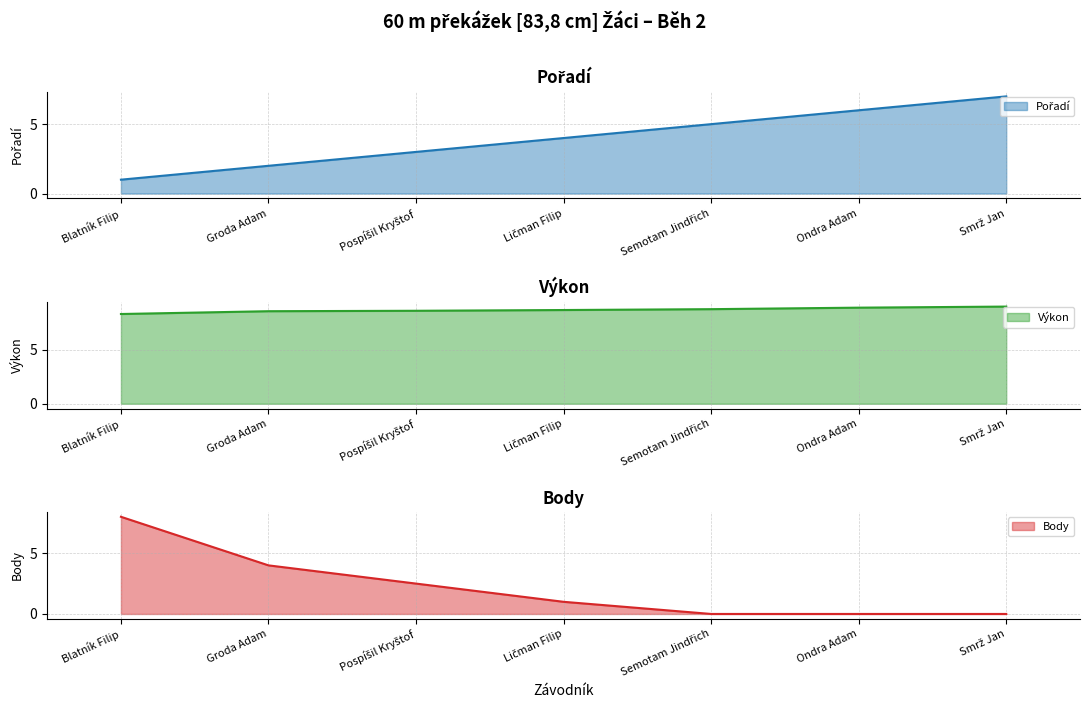

Rank the series at Pospíšil Kryštof from highest to lowest value.

Výkon, Pořadí, Body